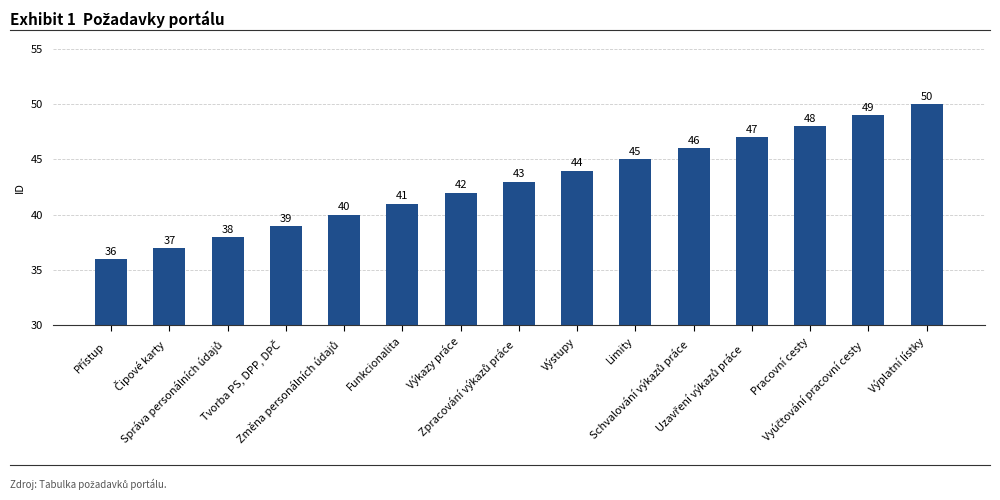

What is the sum of all values?

645